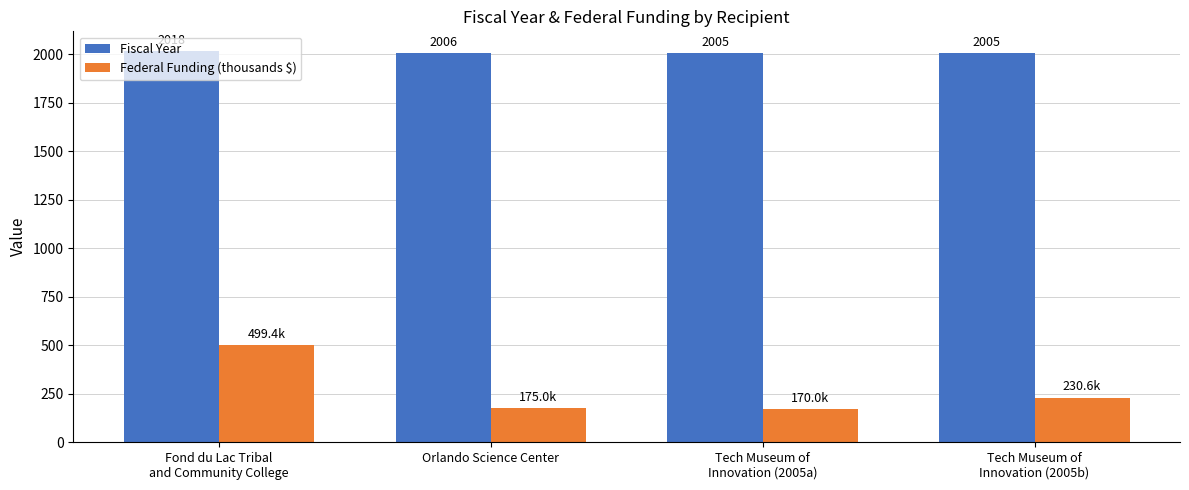

What are all the series names shown in the legend?

Fiscal Year, Federal Funding (thousands $)